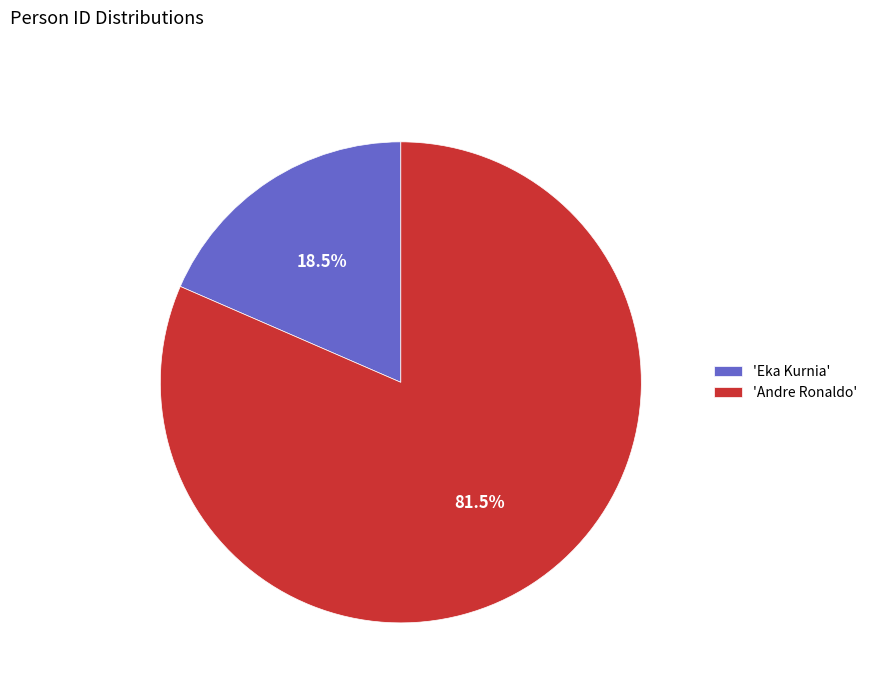

Which slice is the largest?

'Andre Ronaldo'